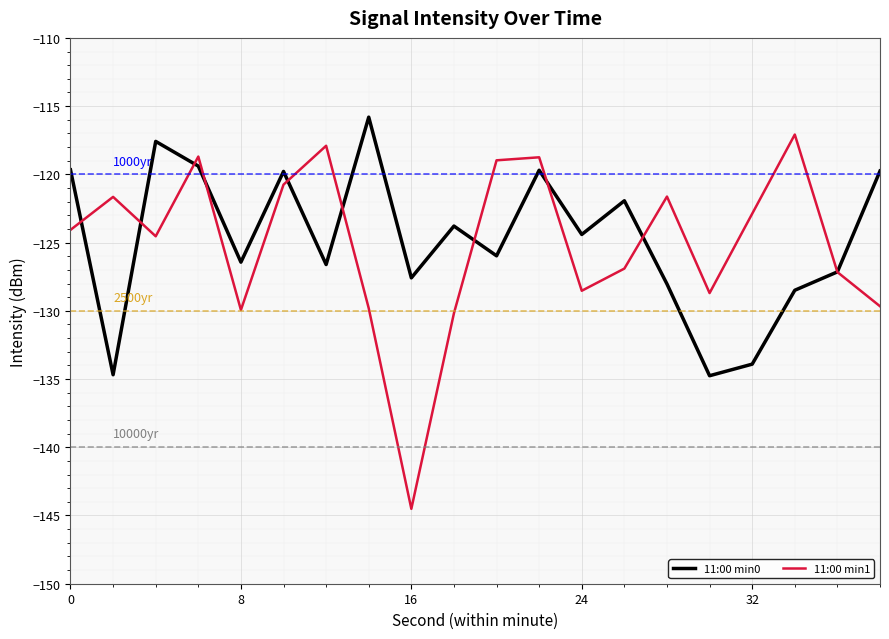

Rank the series by their maximum value, from lowest to highest.

11:00 min1, 11:00 min0